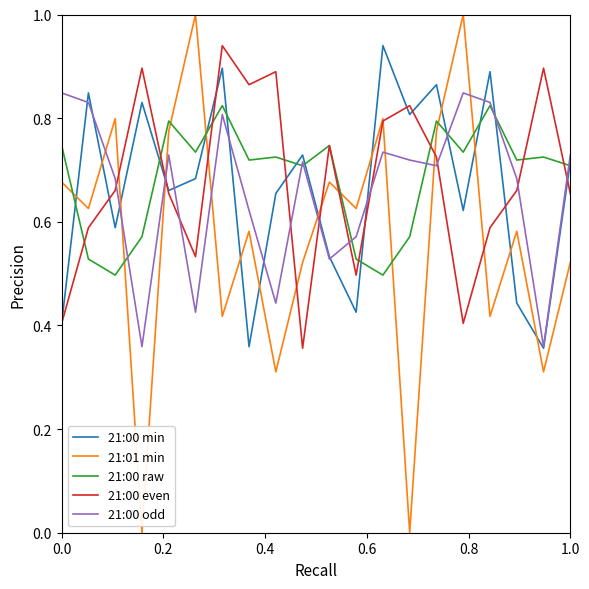

Which series has the widest spread of values?

21:01 min